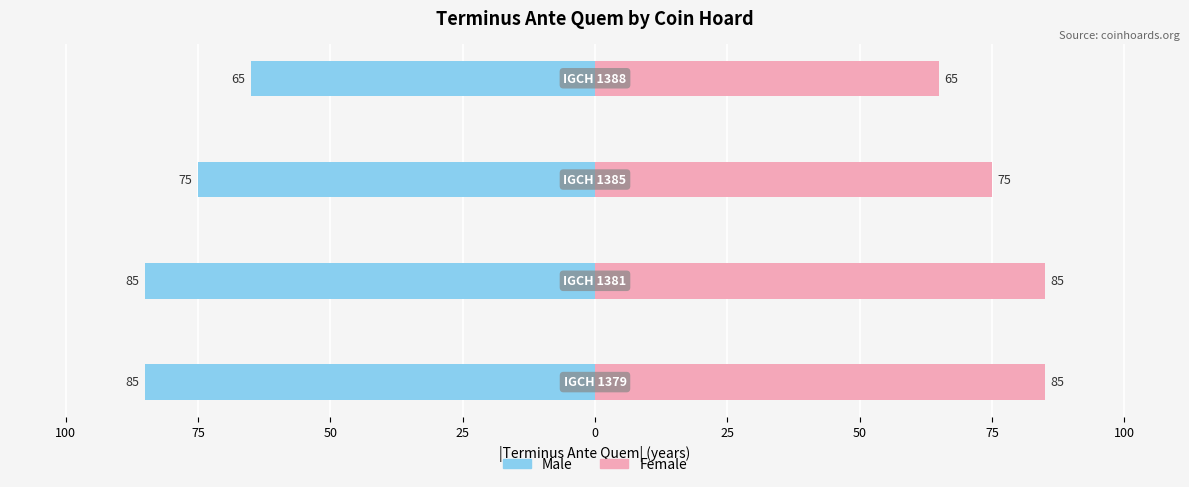

At 50, list the series in order from smallest to largest.

Male, Female